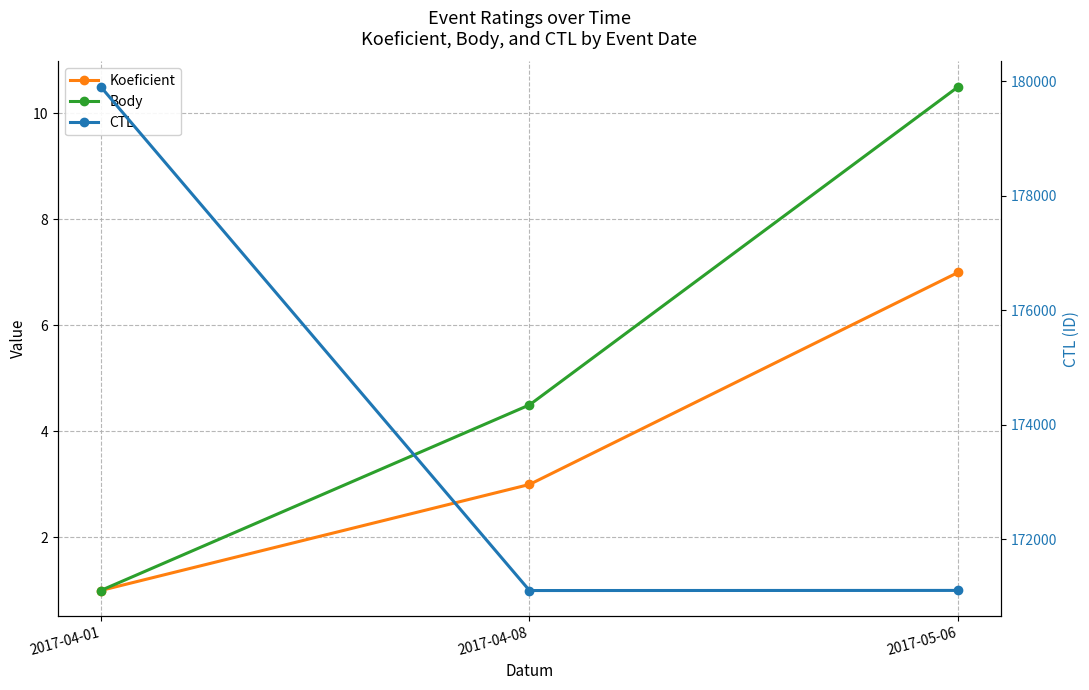

What is the sum of the Body values at 2017-05-06 and 2017-04-01?

11.5